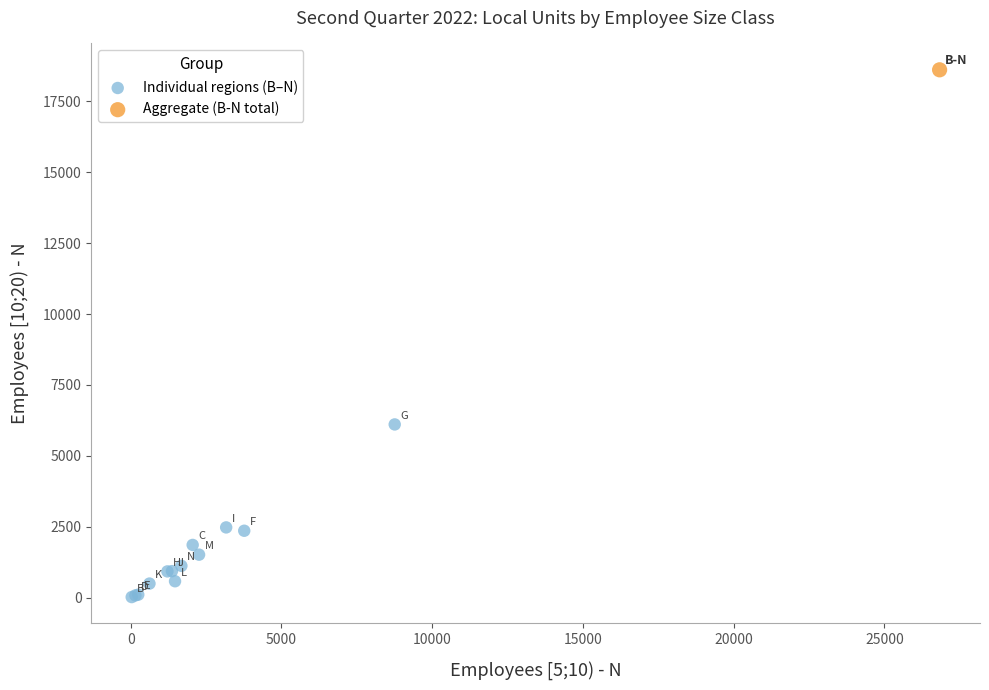

What are all the series names shown in the legend?

Individual regions (B–N), Aggregate (B-N total)